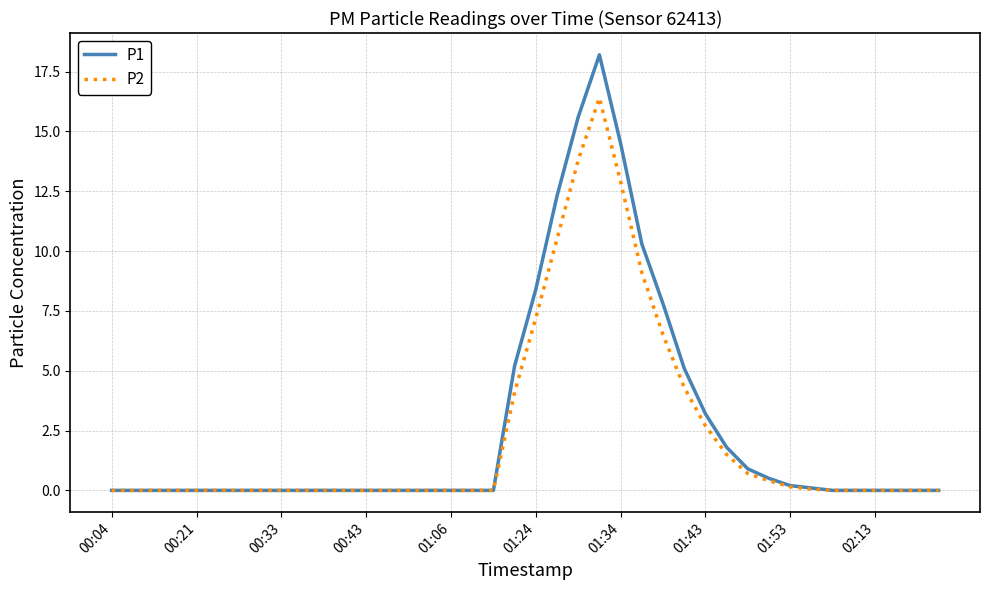

Is this an area chart (filled region under the line)?

No